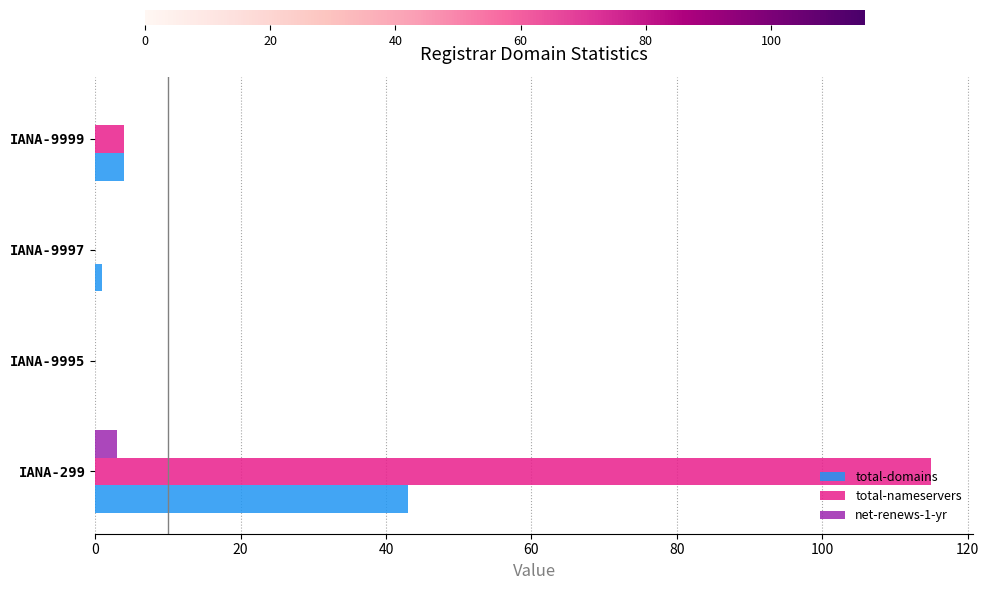

Is it true that total-nameservers equals 167 at IANA-299?

False